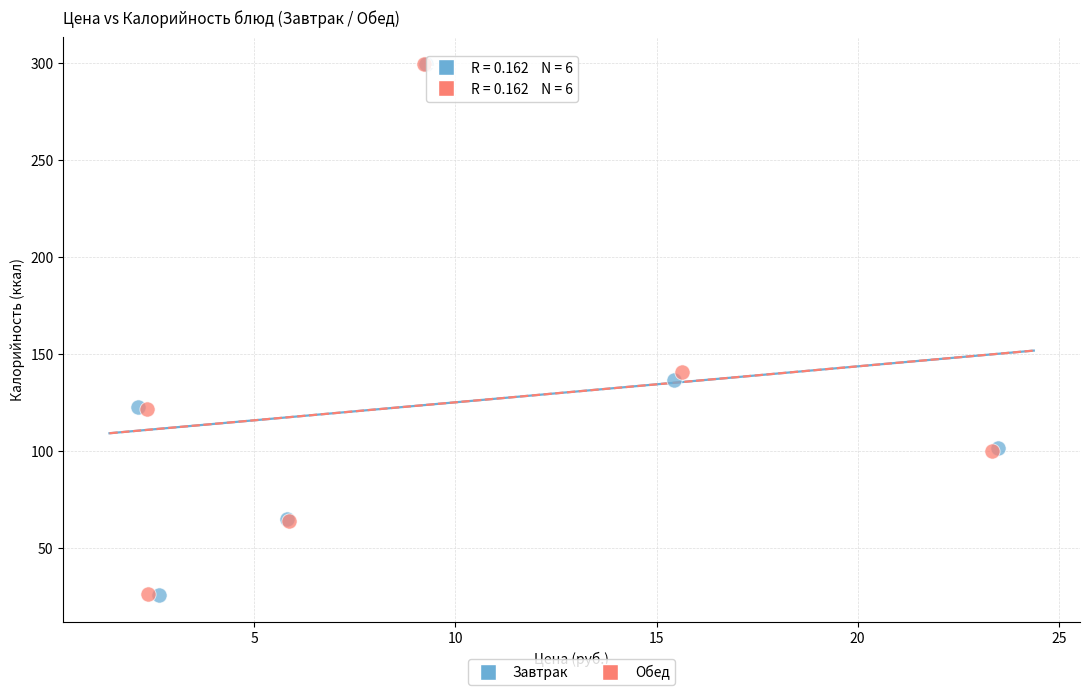

Which series has the widest spread of Y values?

Завтрак